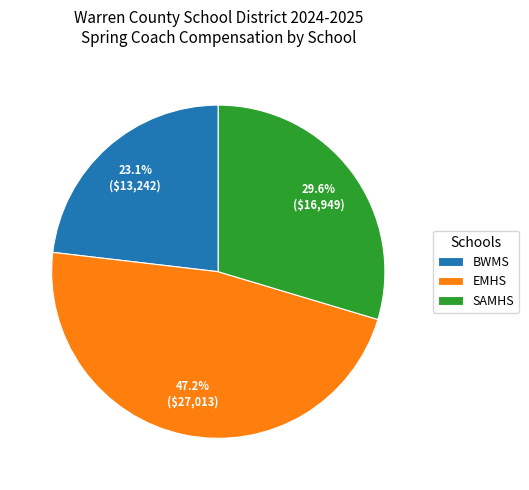

Is there a majority slice in this chart?

No